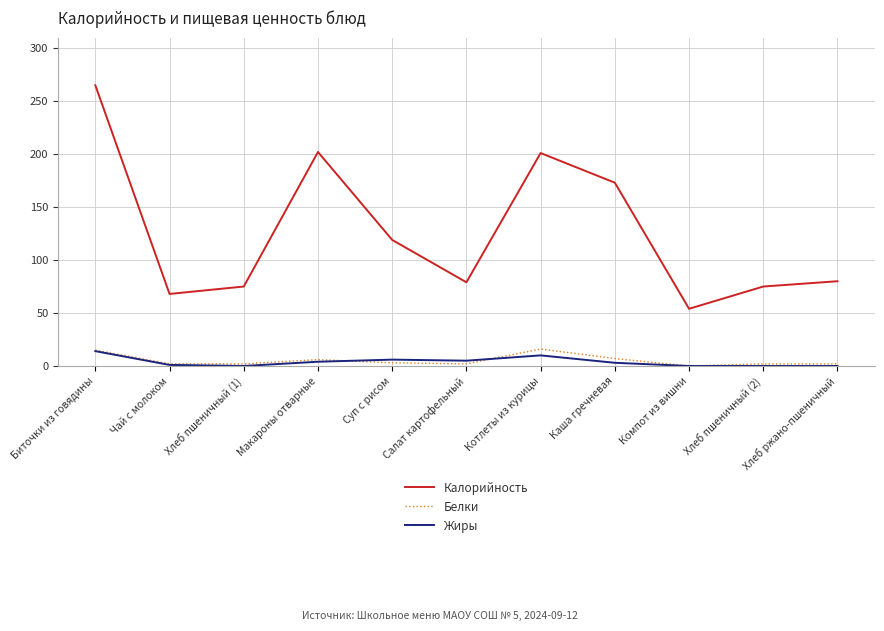

Is the value of Калорийность at Компот из вишни greater than the value of Белки at Биточки из говядины?

Yes